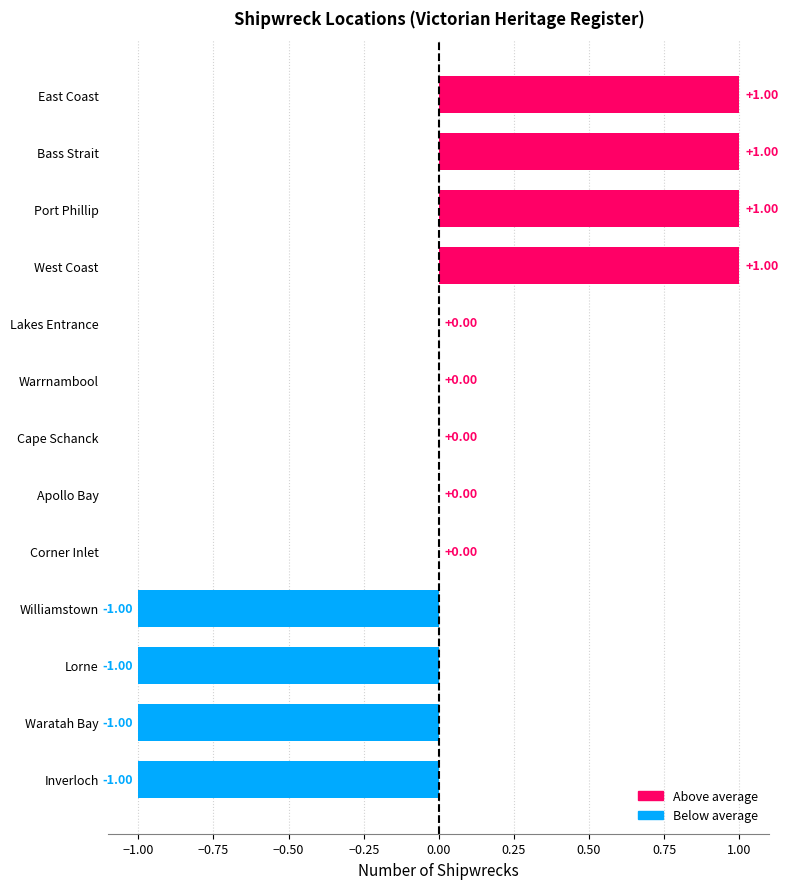

Between Warrnambool and Lorne, which is larger?

Warrnambool